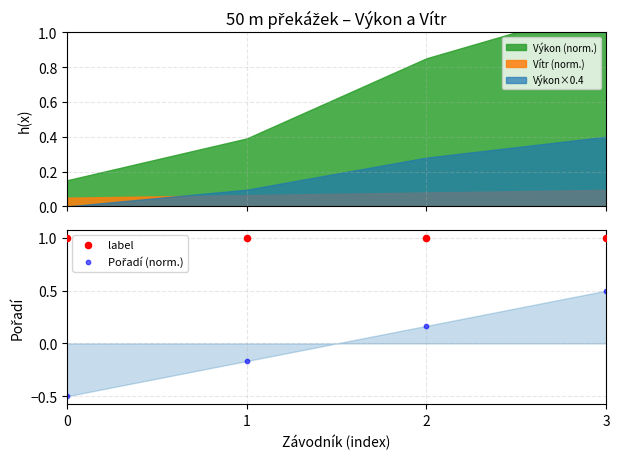

Which series has the largest Y range (max minus min)?

Pořadí (norm.)